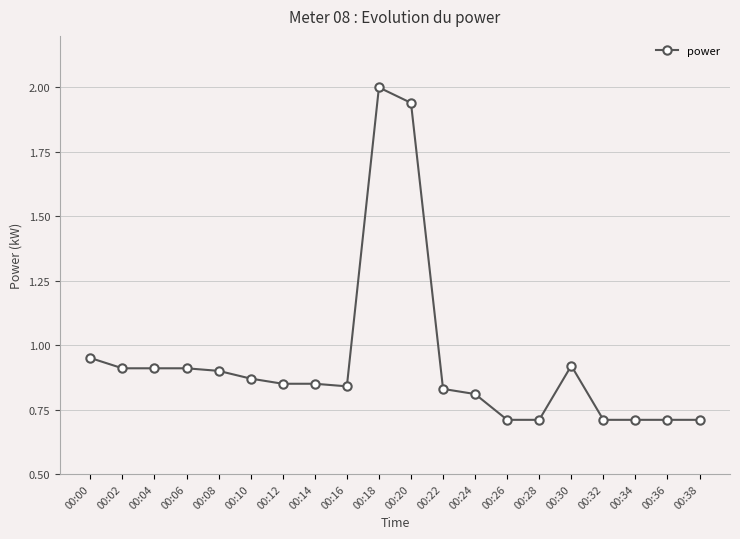

What is the value of the 14th point from the left?

0.7